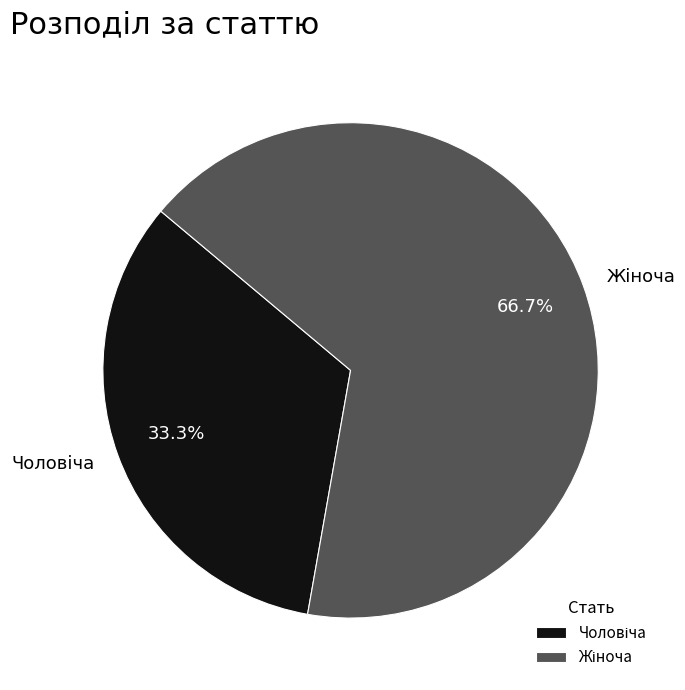

Does any single category account for the majority?

Yes